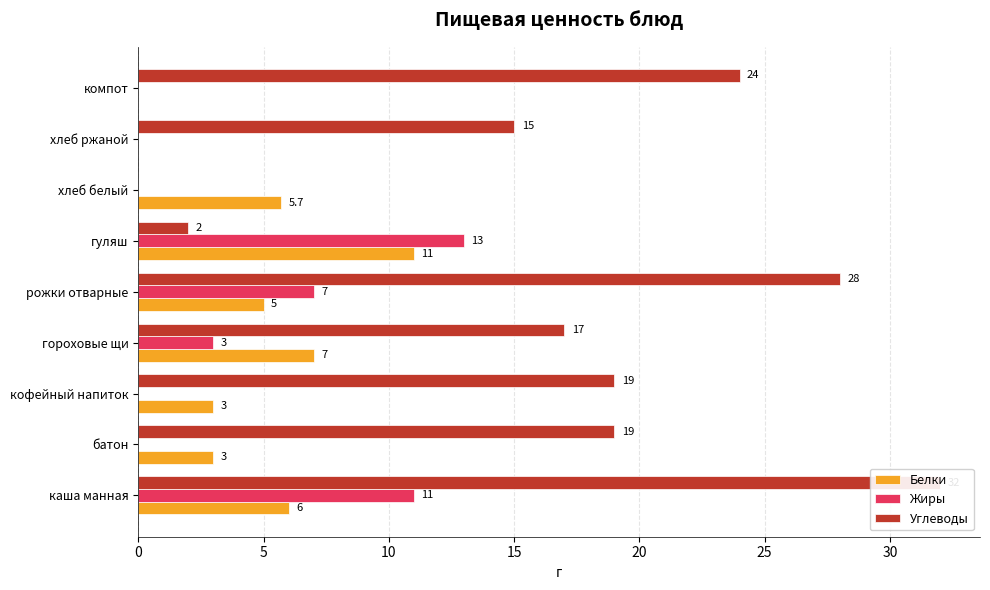

What is the difference between the second highest and minimum values in the Жиры series?

11.0